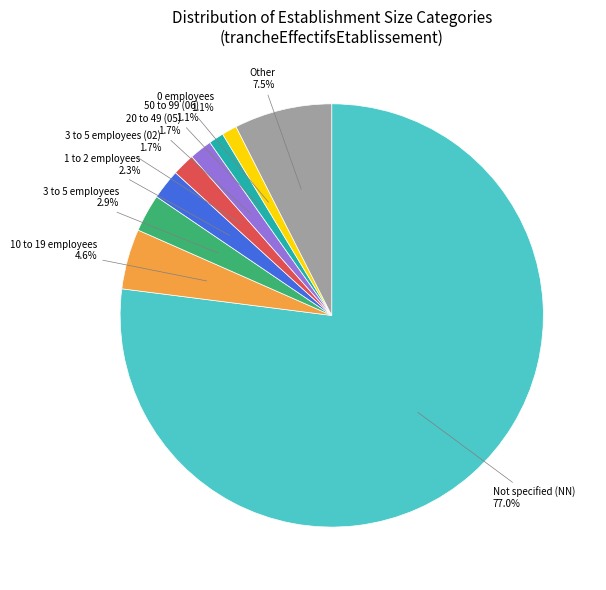

Approximately how many times larger is the value at 1 to 2 employees compared to 10 to 19 employees?

0.5